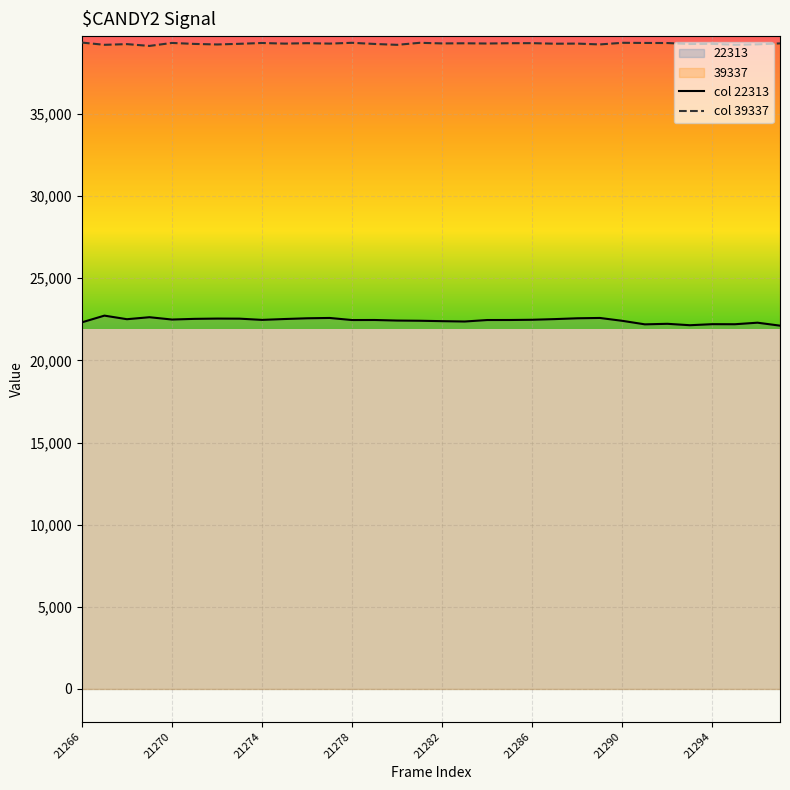

True or false: col 22313 and col 39337 intersect in this chart.

False